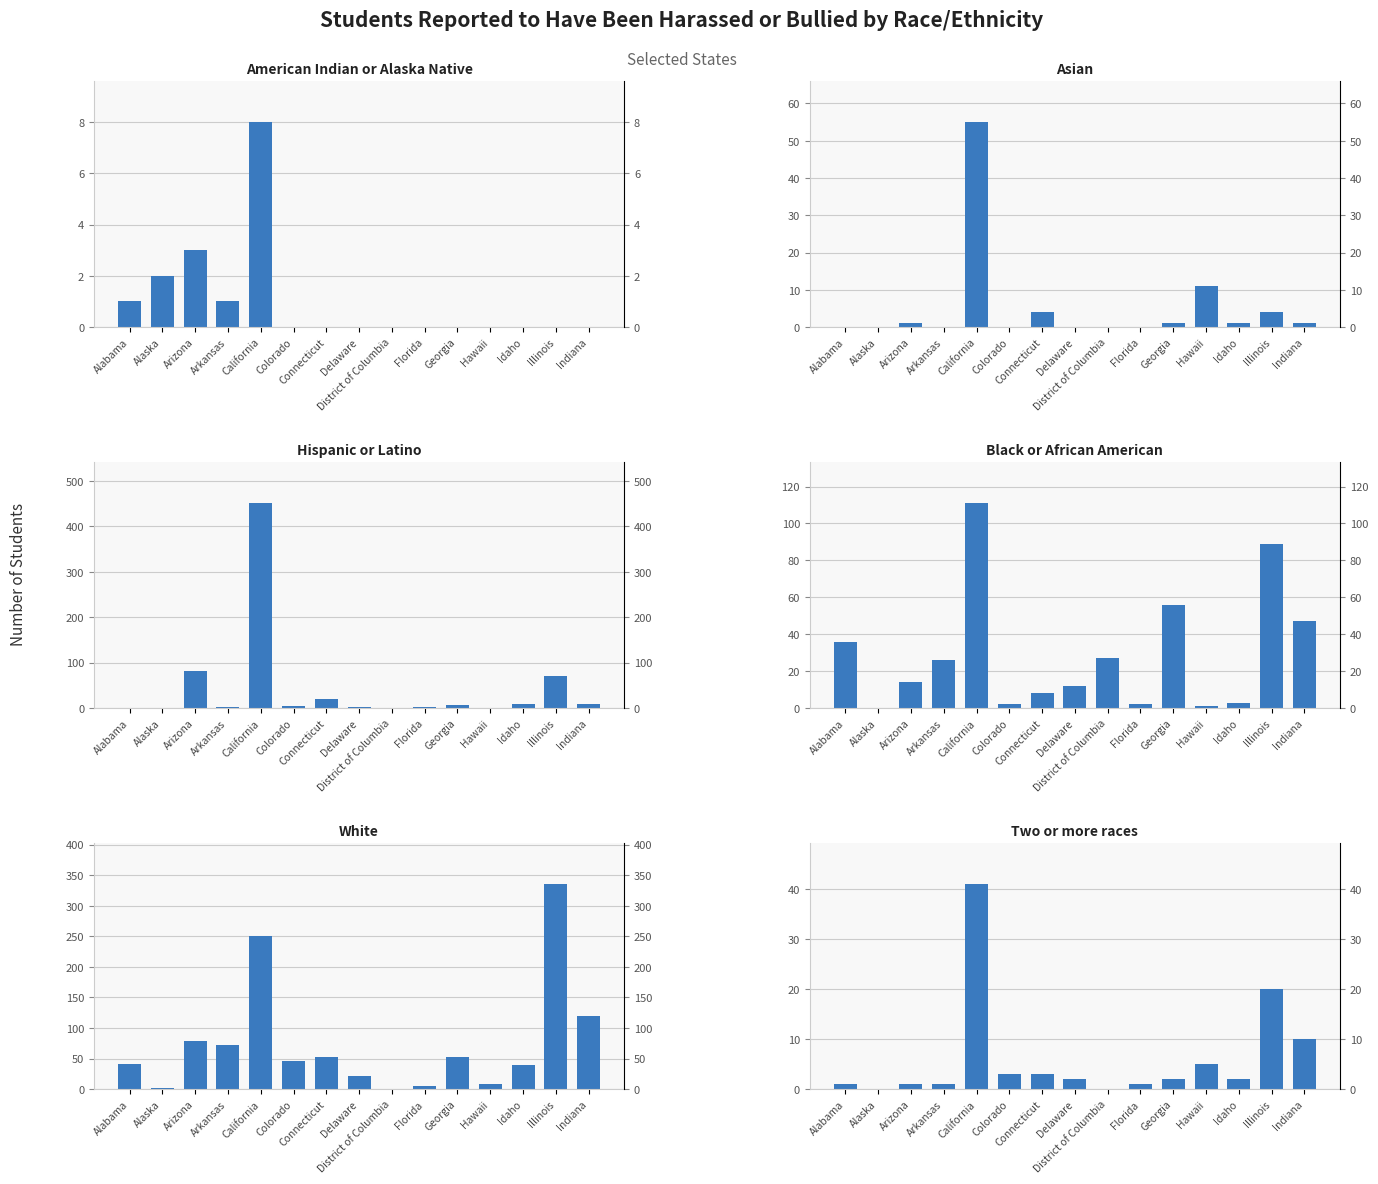

How many data points in Black or African American are less than 14?

7